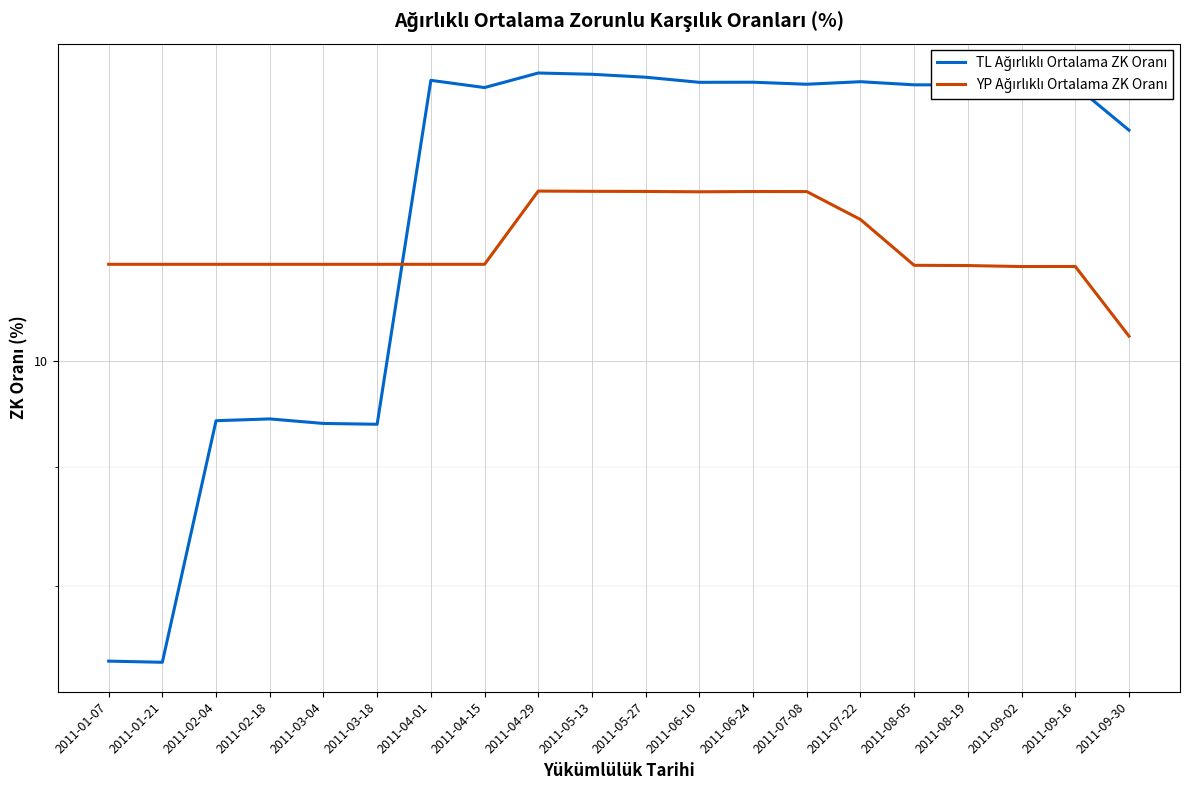

Rank the series by their maximum value, from highest to lowest.

TL Ağırlıklı Ortalama ZK Oranı, YP Ağırlıklı Ortalama ZK Oranı